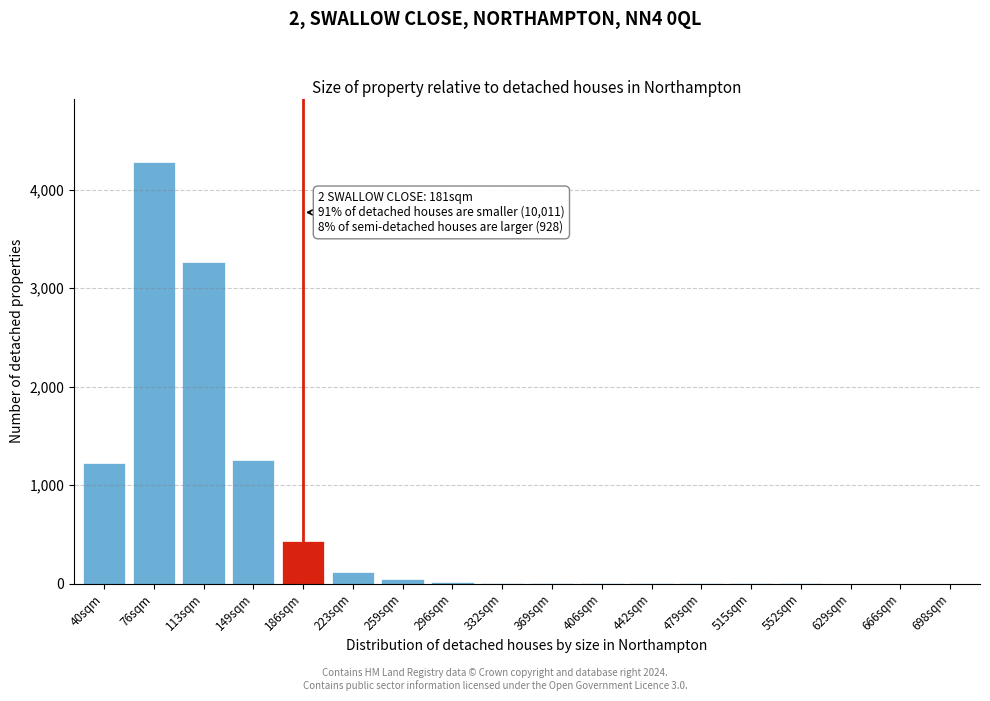

The chart shows a value of 1 at 515sqm. True or false?

True